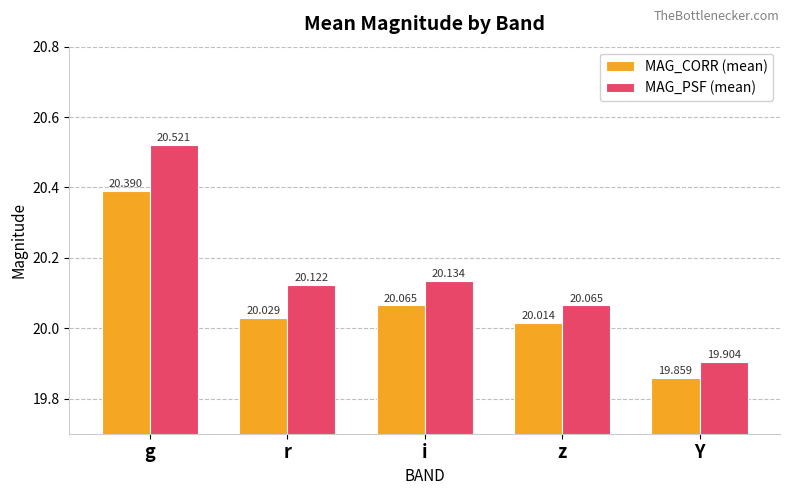

How many bars are there in total?

10